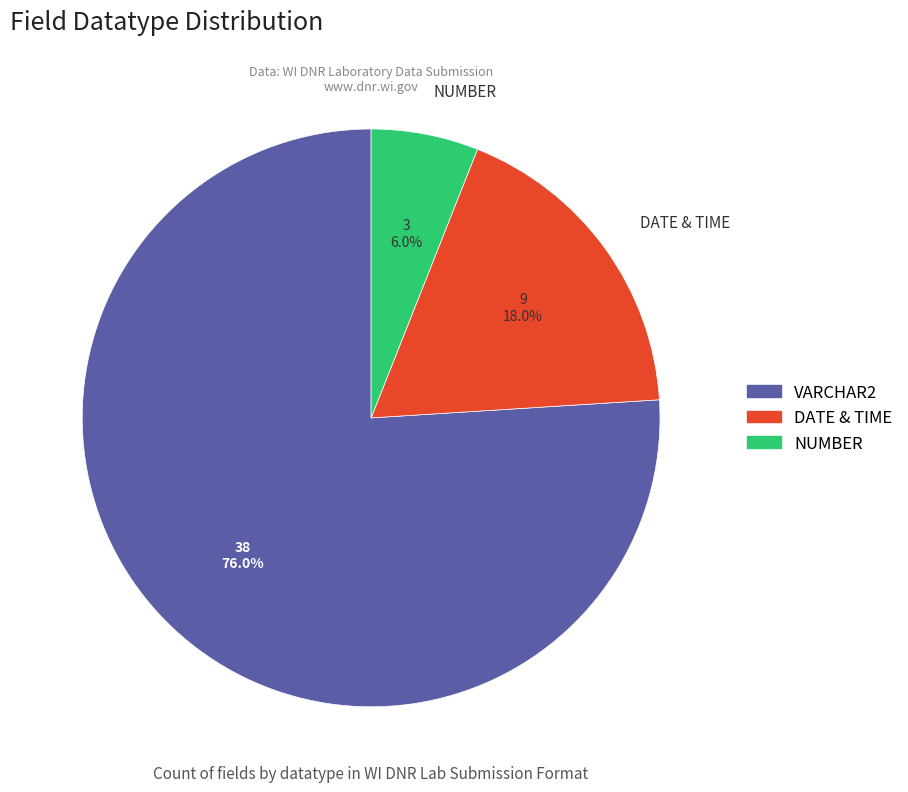

Which slice is the largest?

VARCHAR2